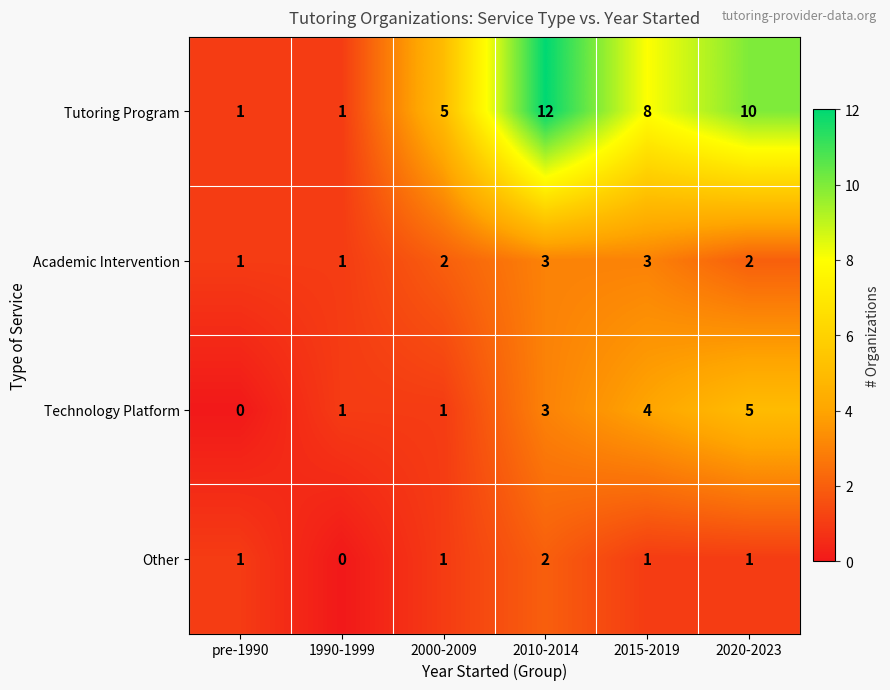

What is the spread (max minus min) of values at 2015-2019?

7